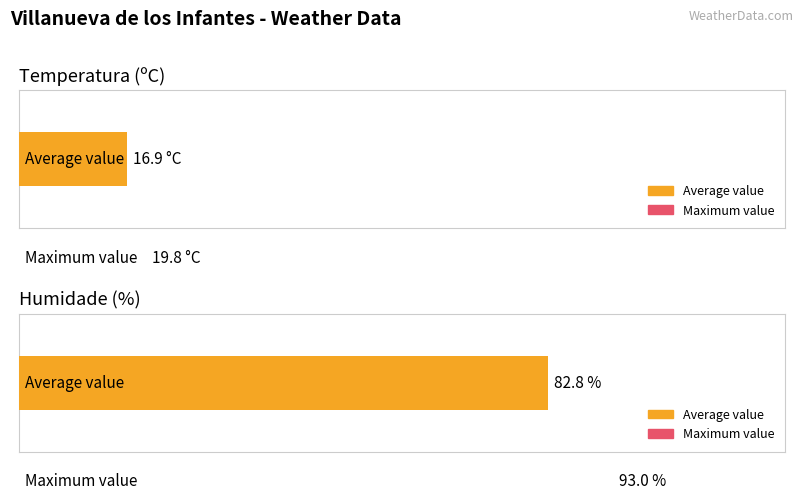

Are the bars grouped side by side (vs. stacked)?

Yes